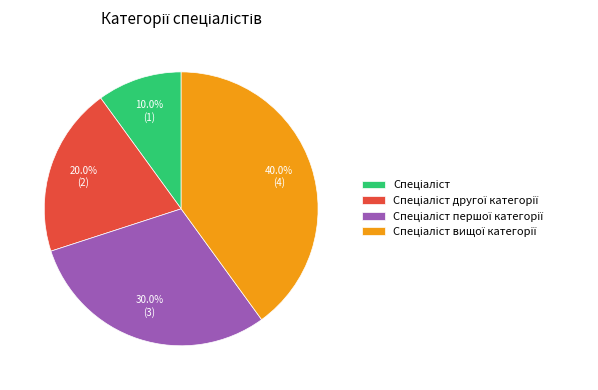

Is there any slice that represents more than half of the pie?

No